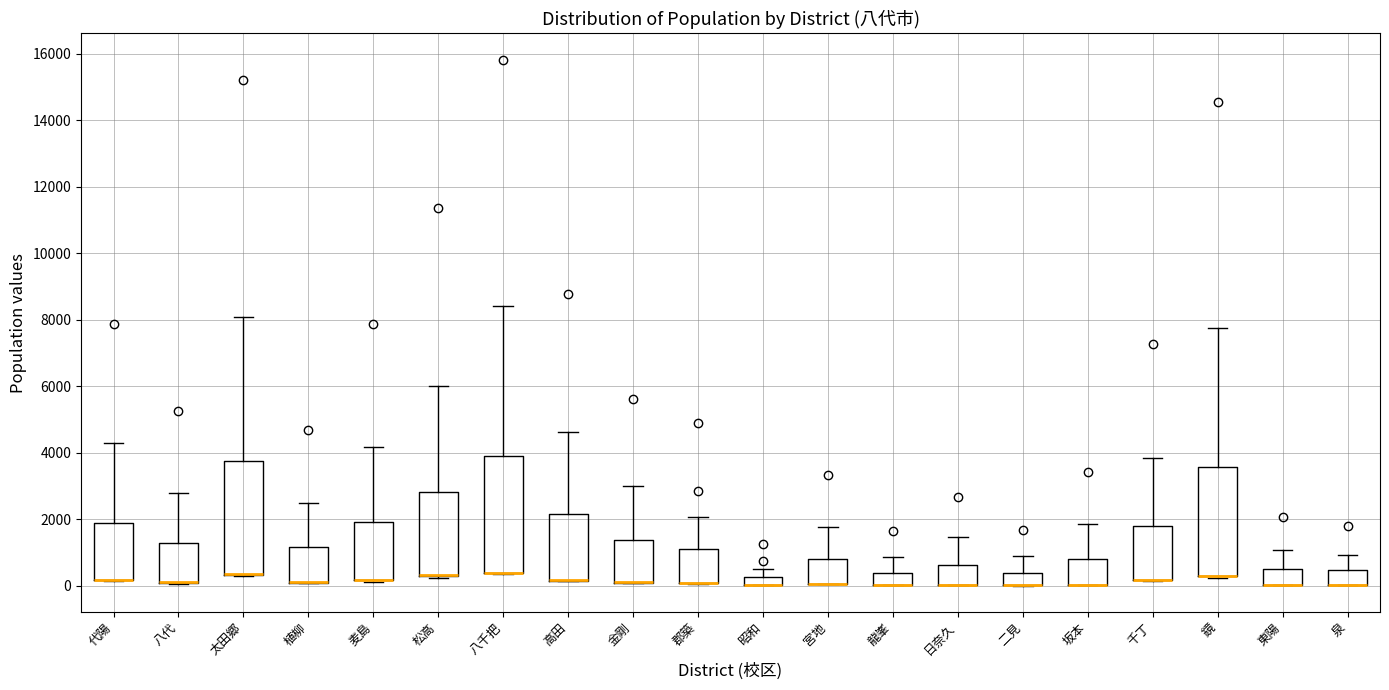

Where does the upper whisker of the box for 太田郷 end on the y-axis? The values are not printed on the chart, so give them approximately, as read against the axis.

8000